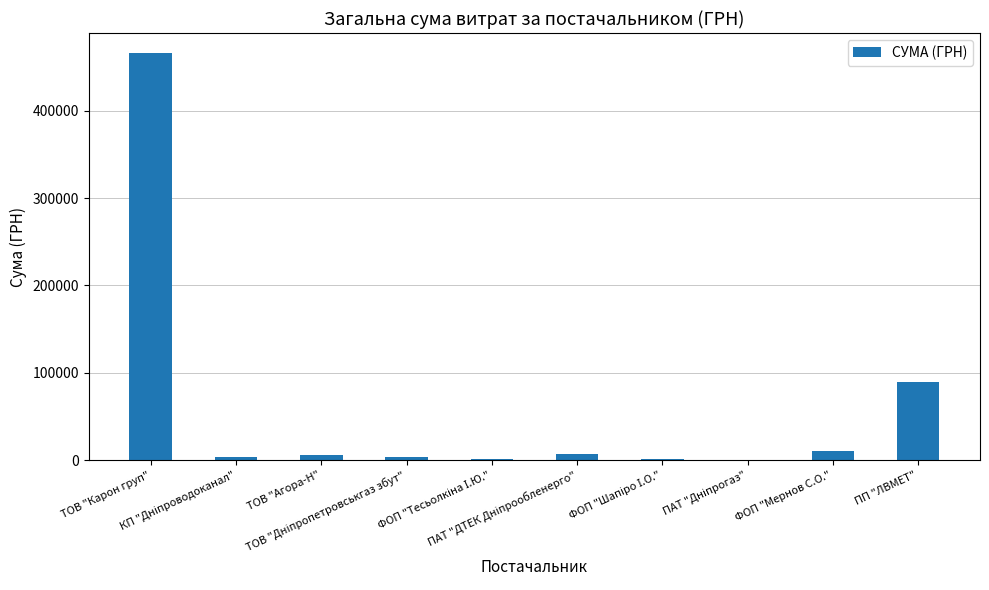

What is the maximum value shown in the chart?

465662.5